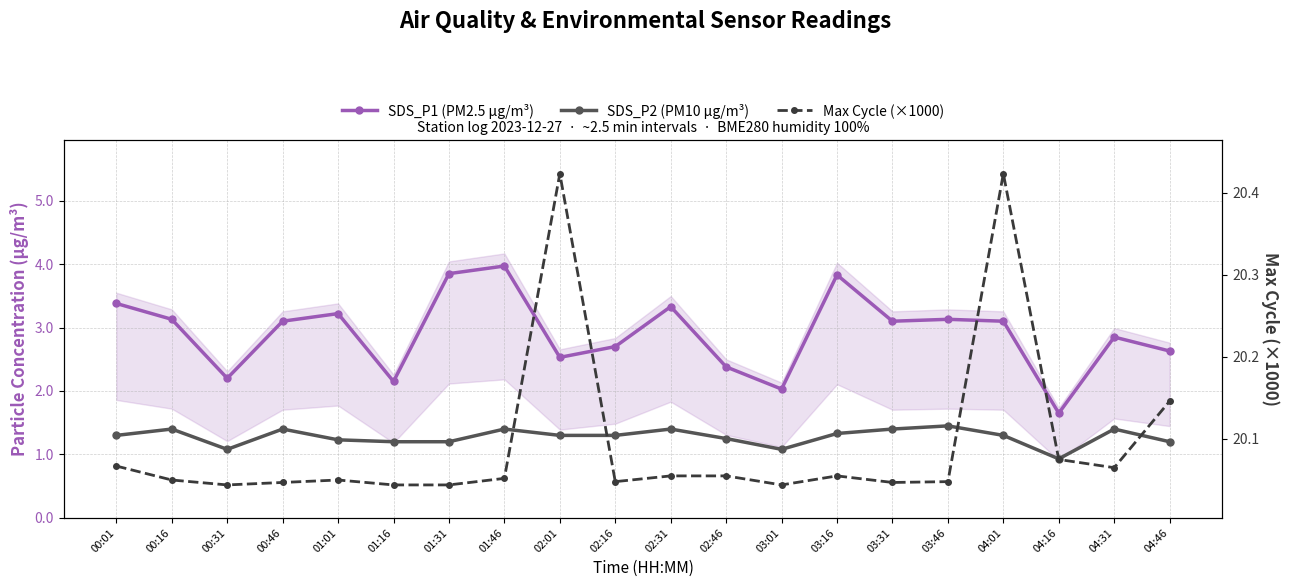

What is the lowest value of the SDS_P2 (PM10 µg/m³) series?

0.9